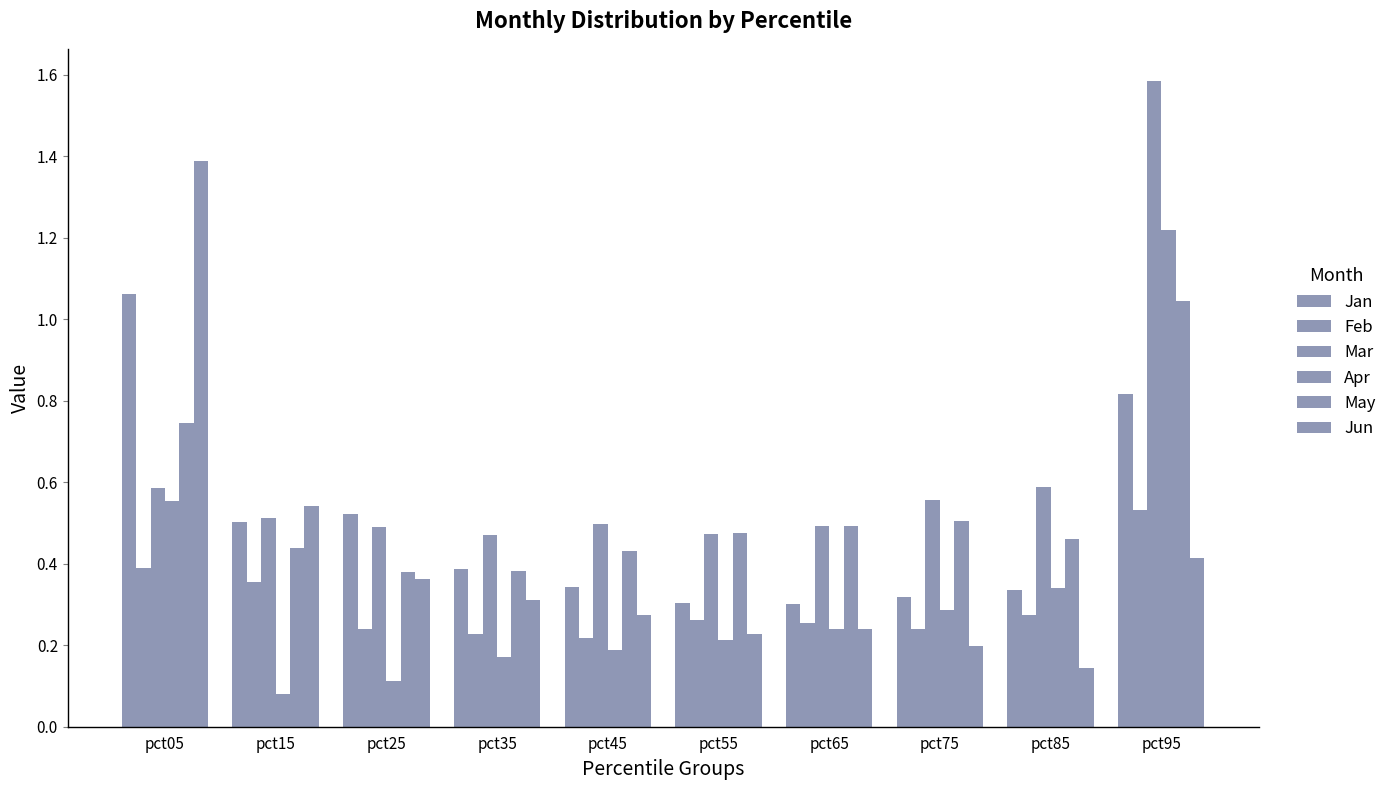

Reading right to left, what are all the values shown in this chart?

Jan: 0.8	0.3	0.3	0.3	0.3	0.3	0.4	0.5	0.5	1.1
Feb: 0.5	0.3	0.2	0.3	0.3	0.2	0.2	0.2	0.4	0.4
Mar: 1.6	0.6	0.6	0.5	0.5	0.5	0.5	0.5	0.5	0.6
Apr: 1.2	0.3	0.3	0.2	0.2	0.2	0.2	0.1	0.1	0.6
May: 1.0	0.5	0.5	0.5	0.5	0.4	0.4	0.4	0.4	0.7
Jun: 0.4	0.1	0.2	0.2	0.2	0.3	0.3	0.4	0.5	1.4